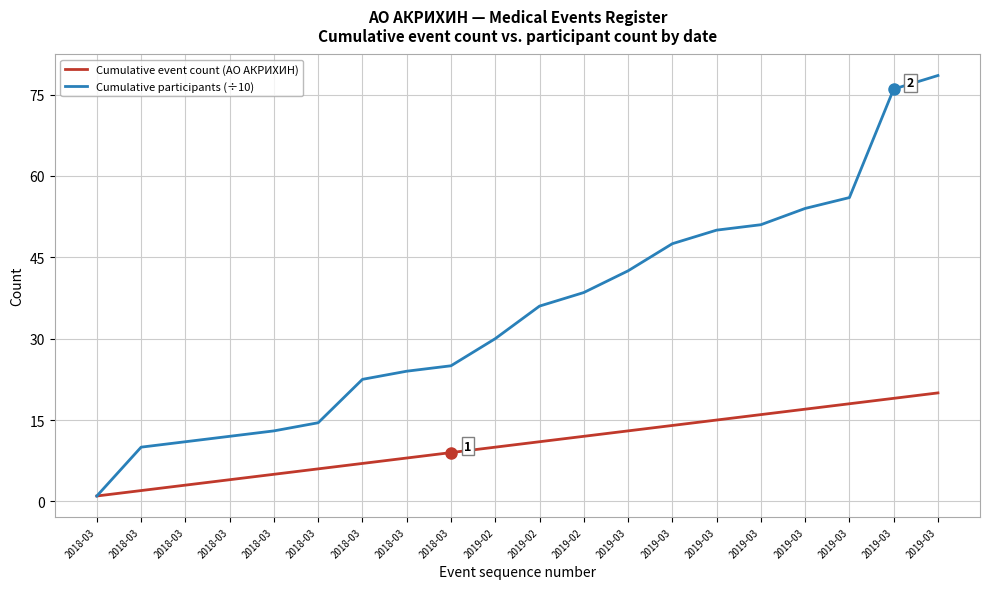

Which category has the highest value across all series?

2019-03